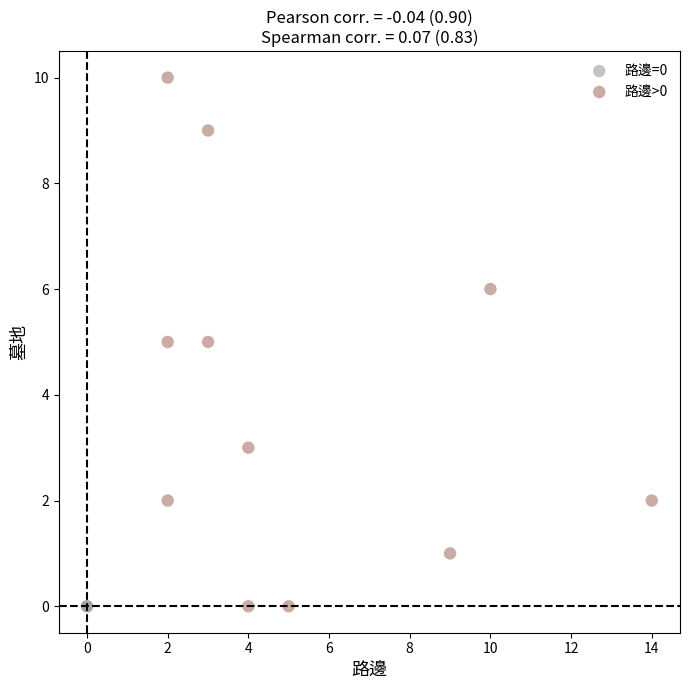

Which series contains the highest Y value?

路邊>0